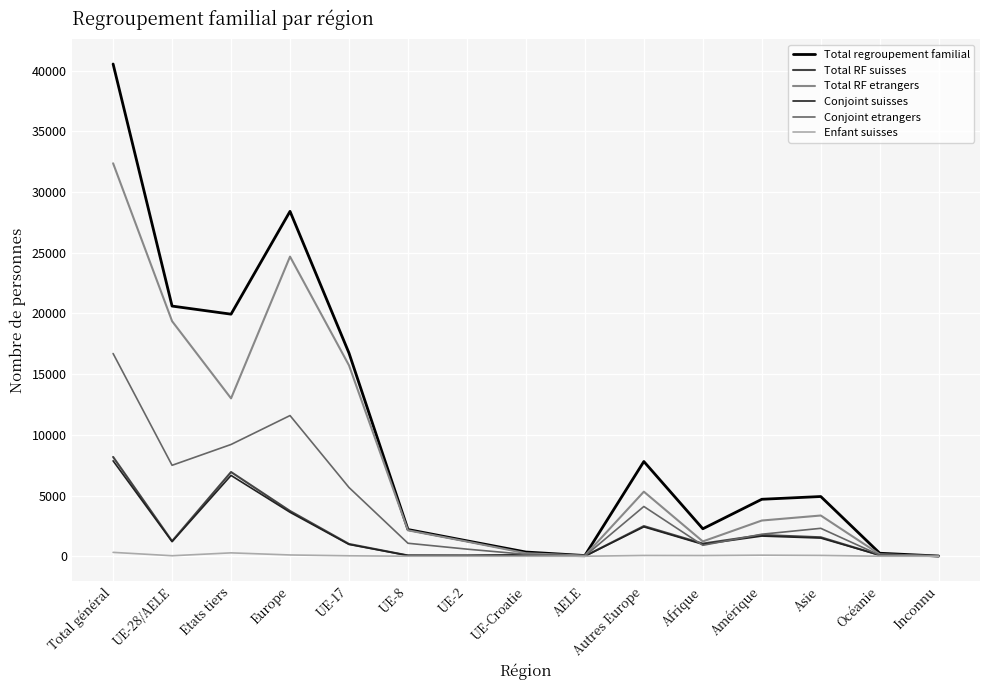

At which category is the sum across all series the highest?

Total général